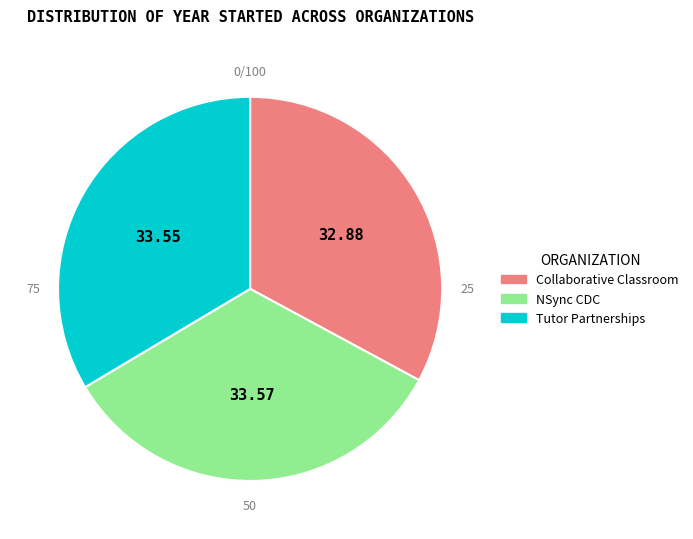

Is there a majority slice in this chart?

No